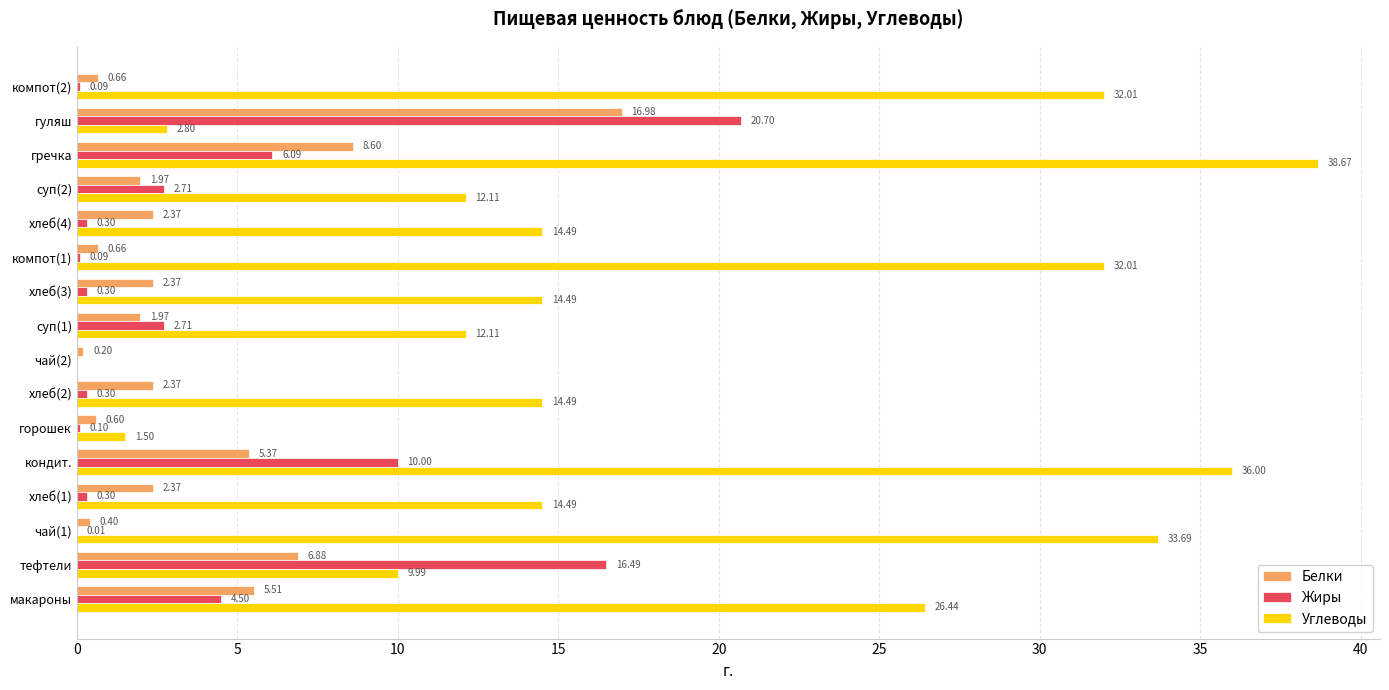

Which label corresponds to the largest value in the chart?

гречка